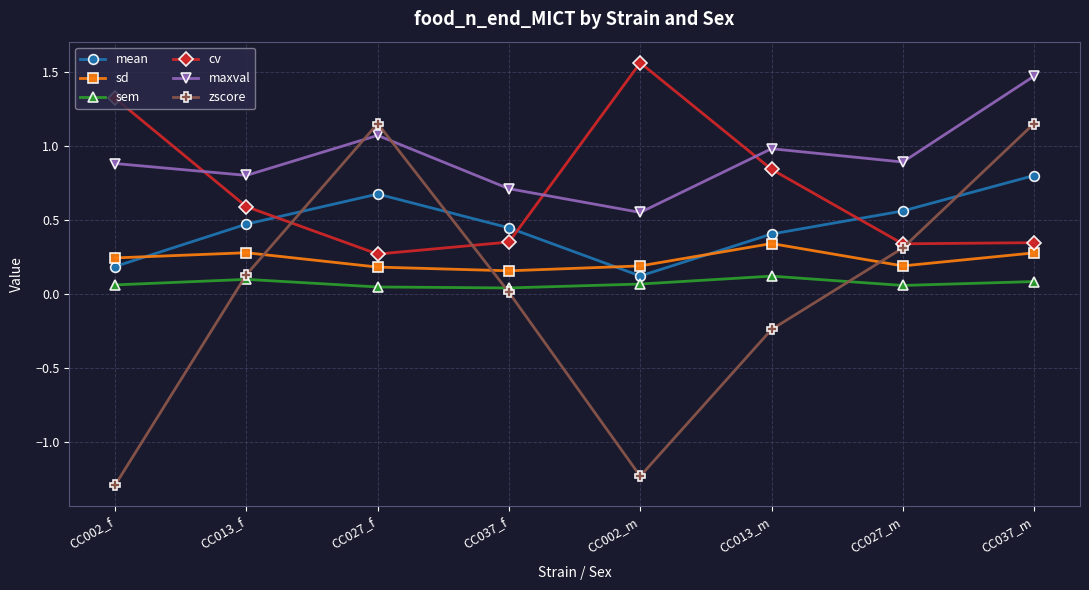

Is it true that mean equals 0.4 at CC013_m?

True